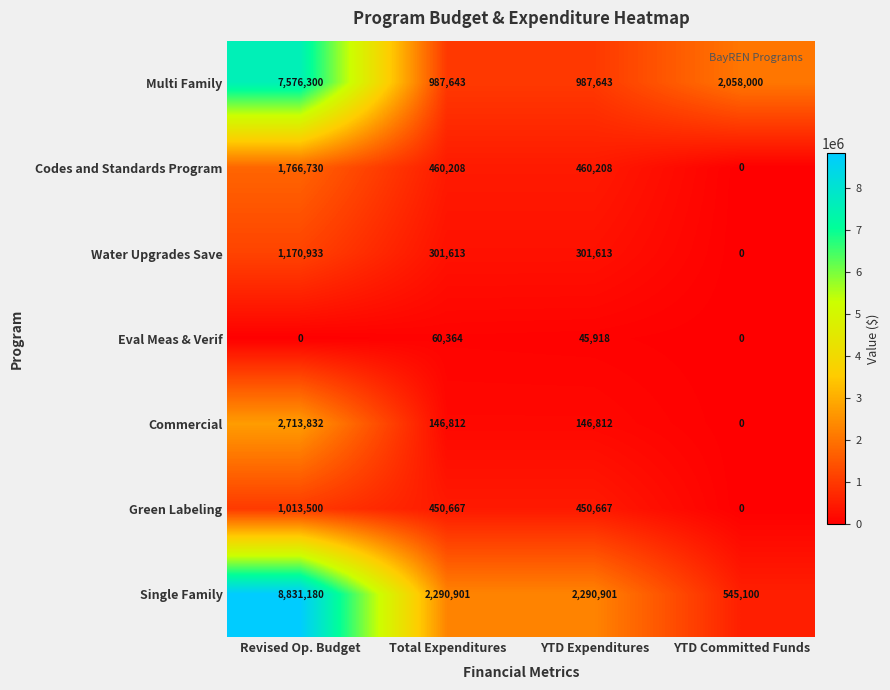

True or false: Green Labeling has a value of 0 at YTD Committed Funds.

True